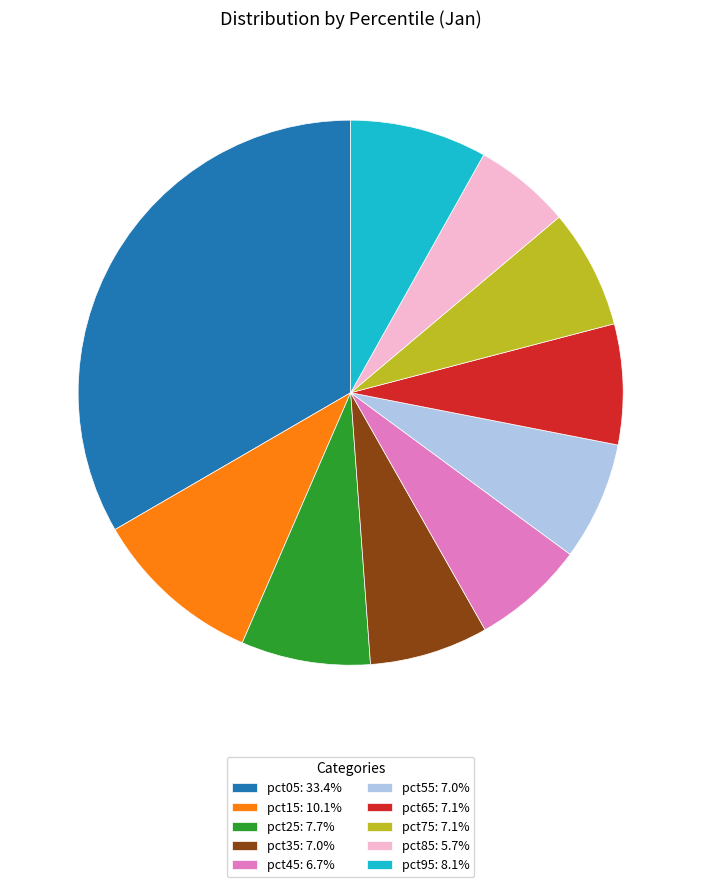

What is the smallest slice in the pie chart?

pct85